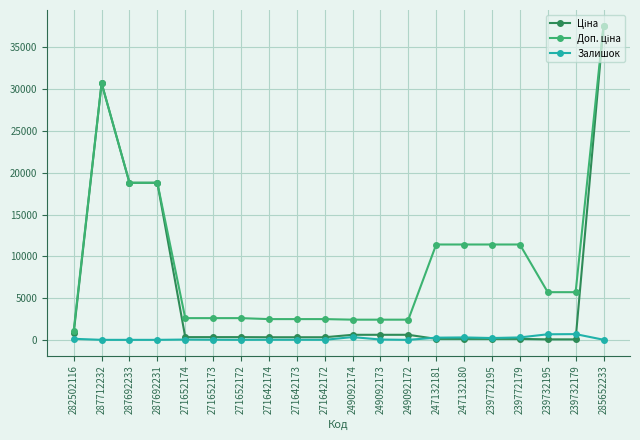

At how many categories does at least one series exceed 12145?

4